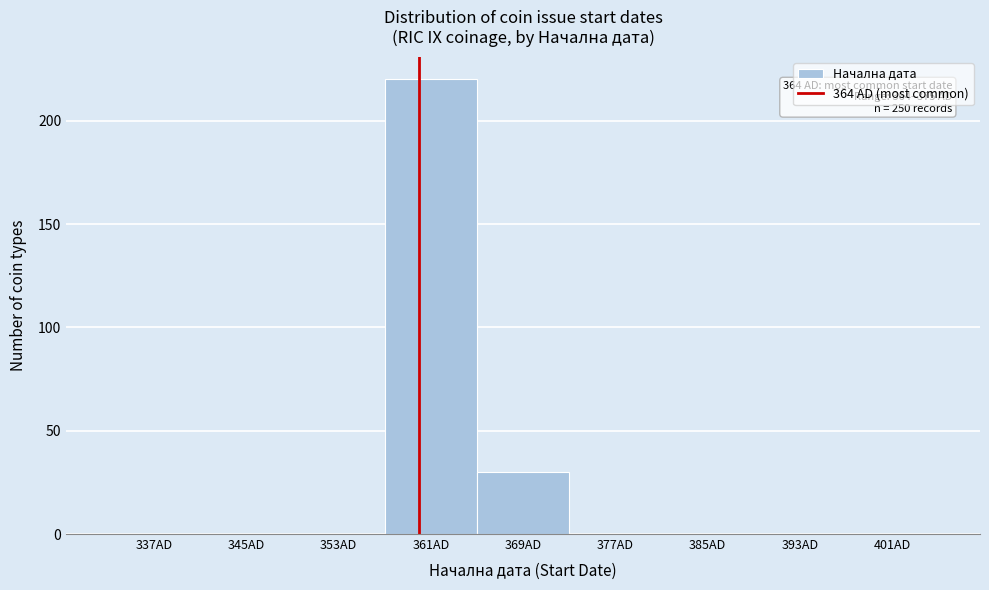

Reading left to right, transcribe all the data shown in this chart.

337AD=0	345AD=0	353AD=0	361AD=220	369AD=30	377AD=0	385AD=0	393AD=0	401AD=0